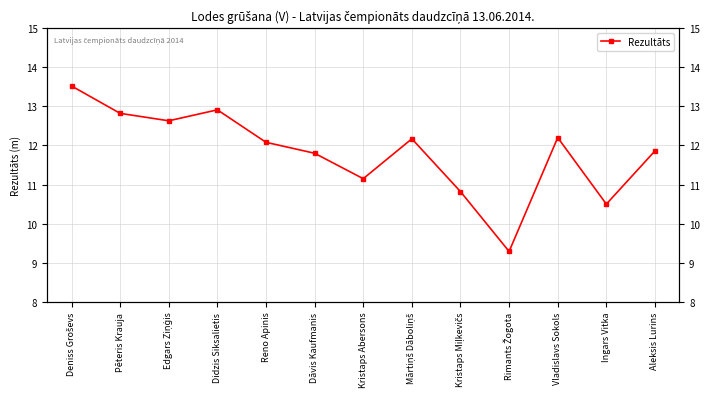

What is the label of the 8th point from the right?

Dāvis Kaufmanis